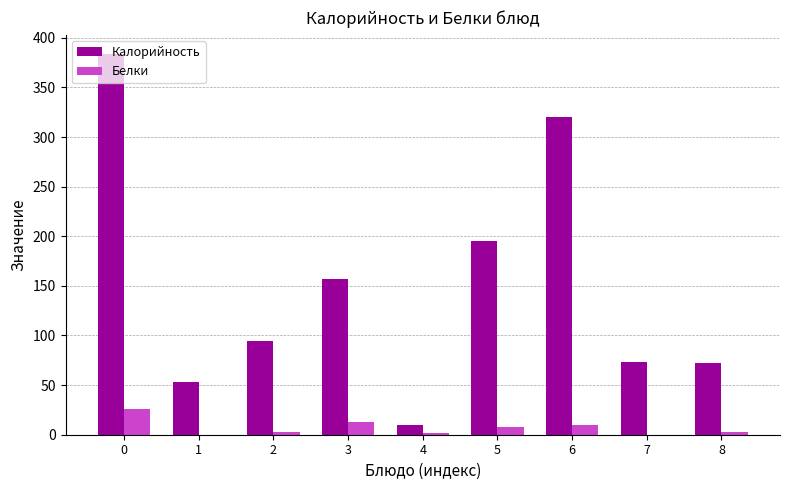

What is the highest value of the Калорийность series?

383.8